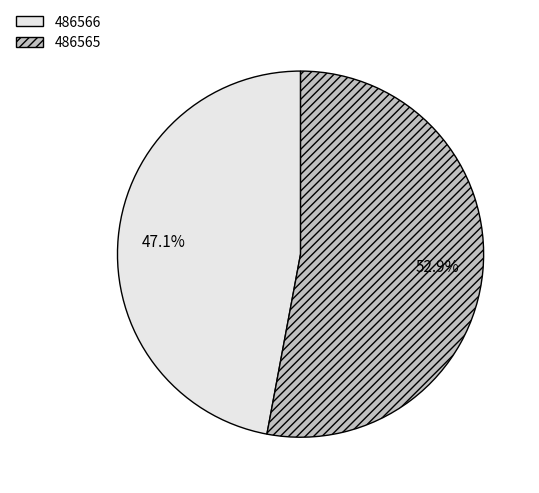

What is the majority slice?

486565